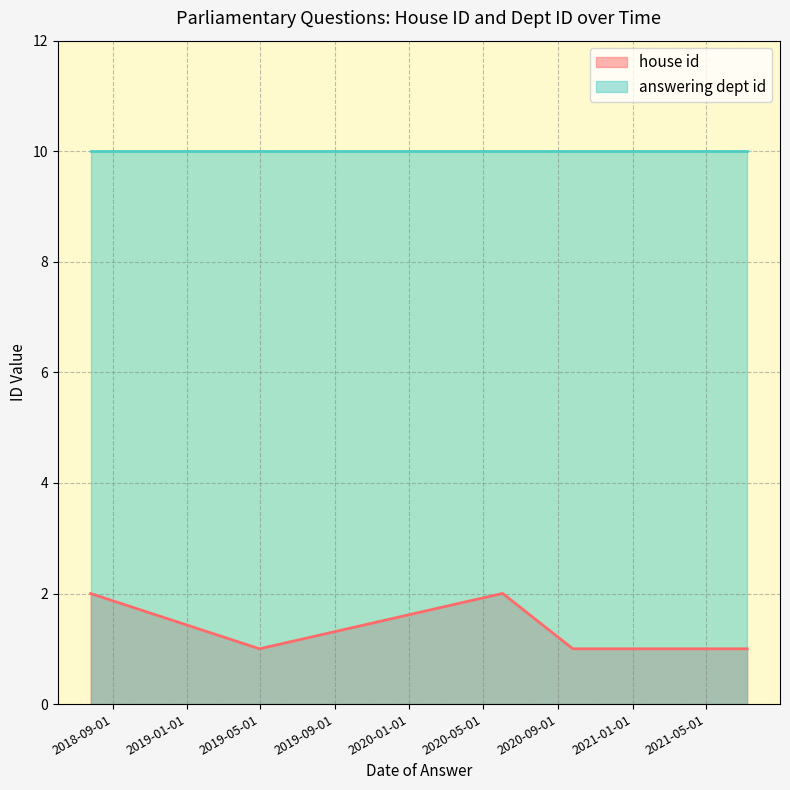

How many series are shown in this chart?

2